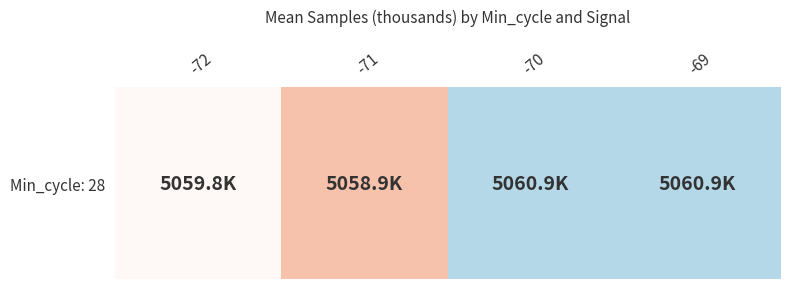

Where does the data first go above 5060?

-70